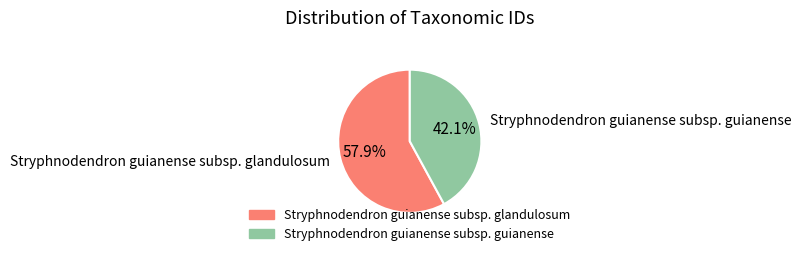

Which category has the biggest portion of the pie?

Stryphnodendron guianense subsp. glandulosum